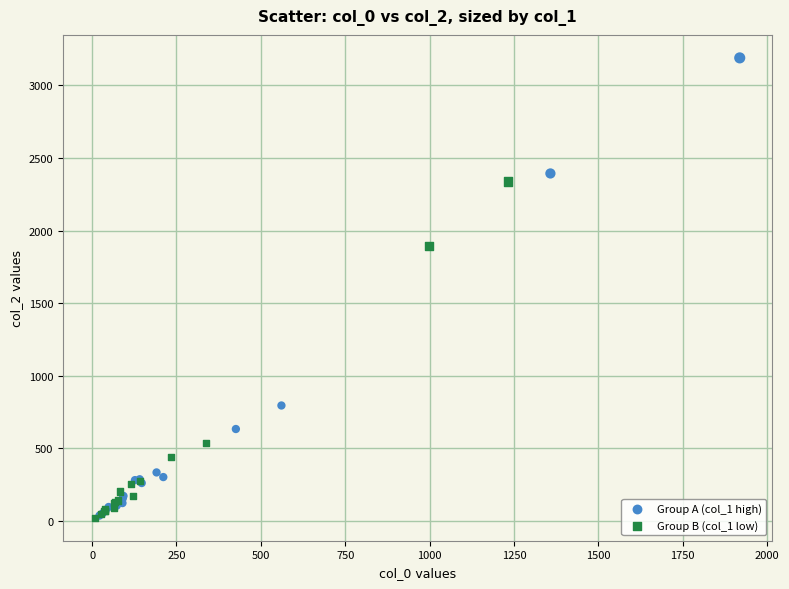

Which series has the widest spread of Y values?

Group A (col_1 high)